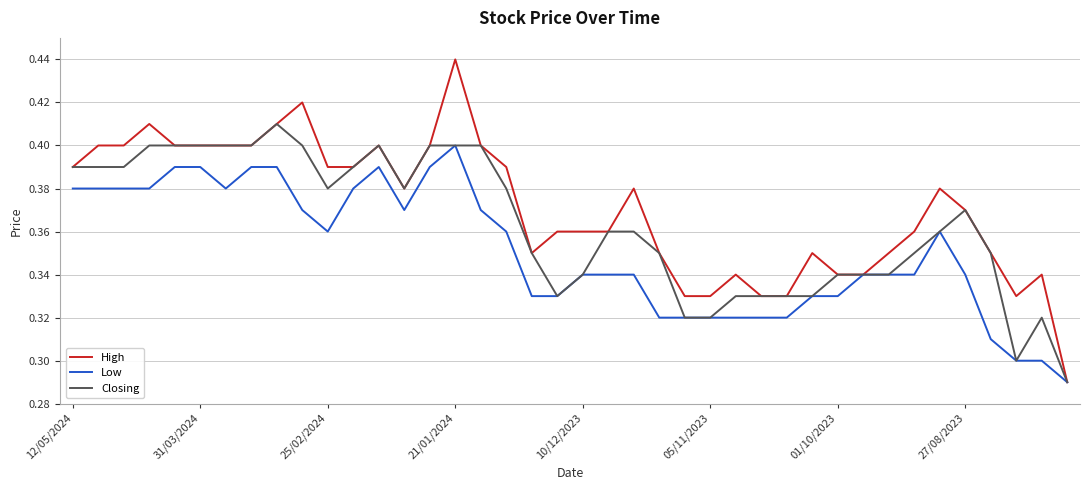

Which series has the widest spread of values?

High